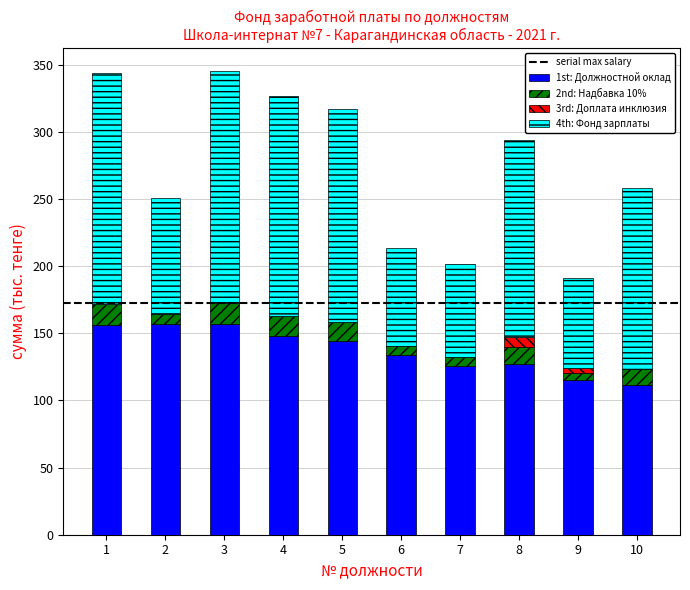

What is the total value across all series at 10?

258.0